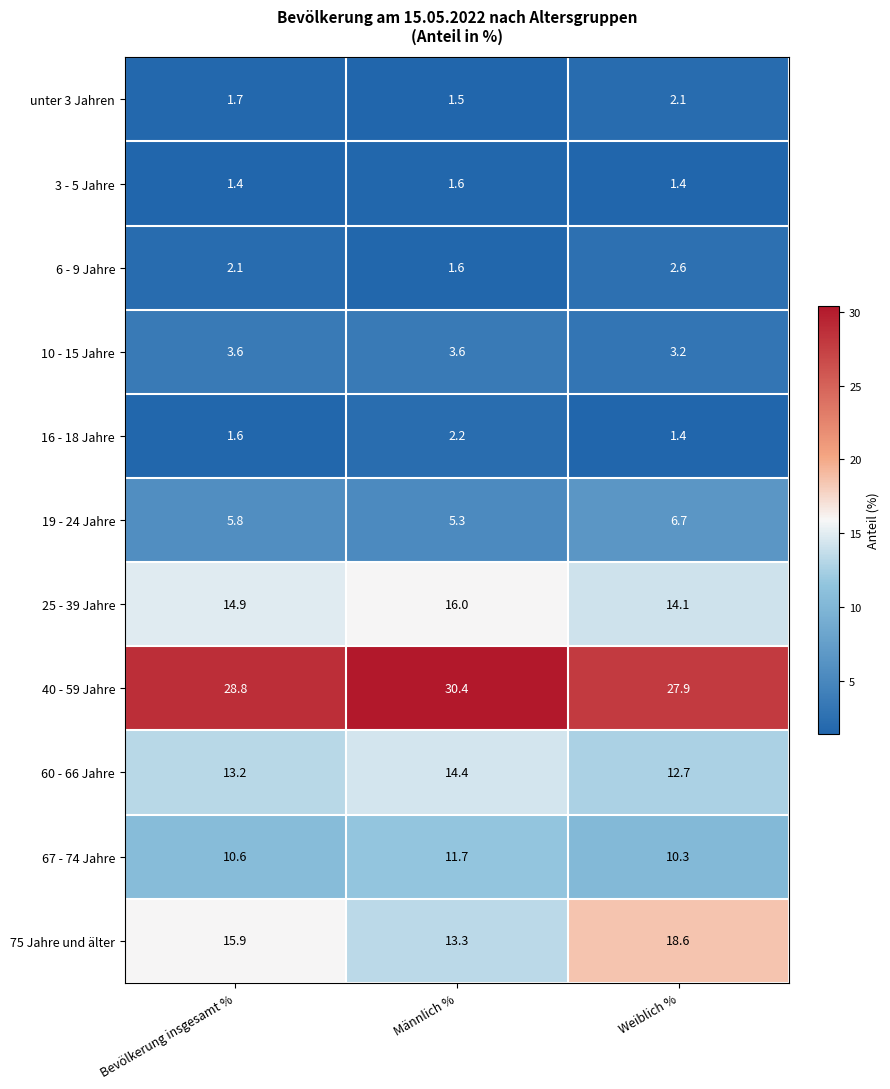

The value of 25 - 39 Jahre at Bevölkerung insgesamt % is 14.9. True or false?

True